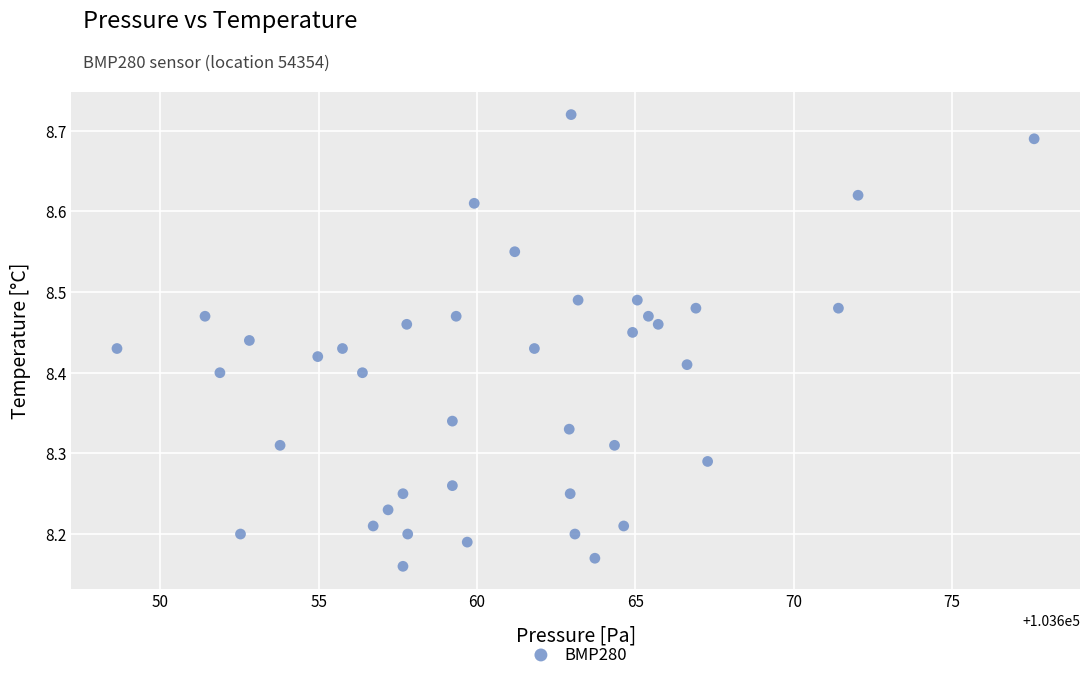

What is the range of Y values (max minus min)?

0.6